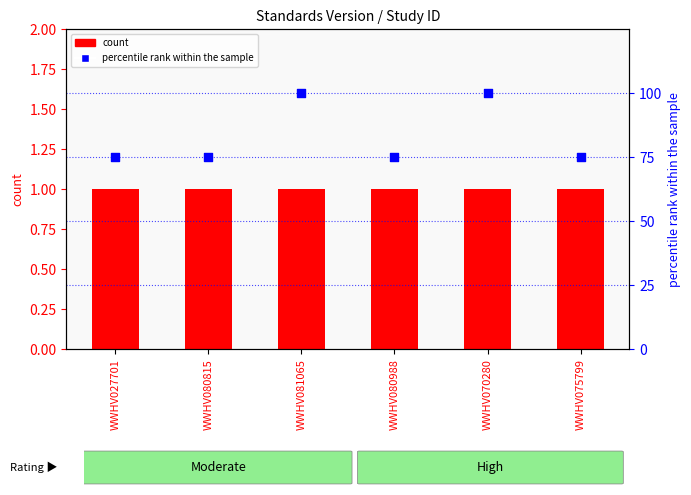

Which series contains the lowest Y value?

Standards Version